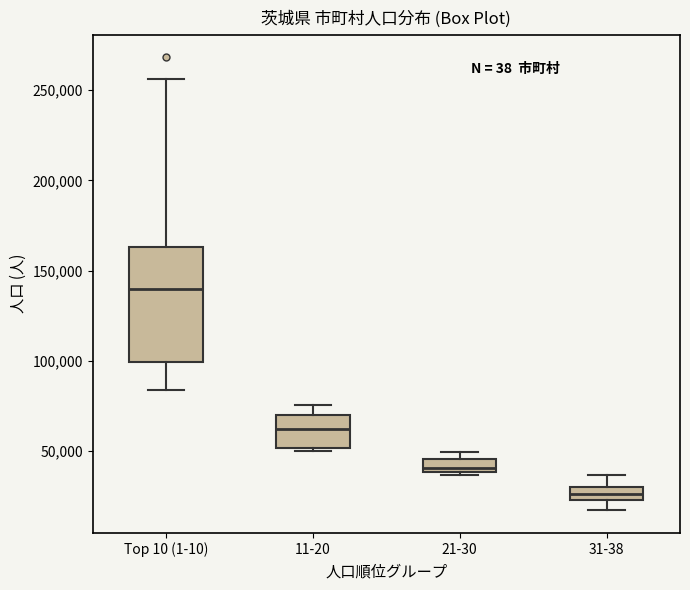

Comparing the boxes themselves (not the whiskers), which one is the tallest?

Top 10 (1-10)